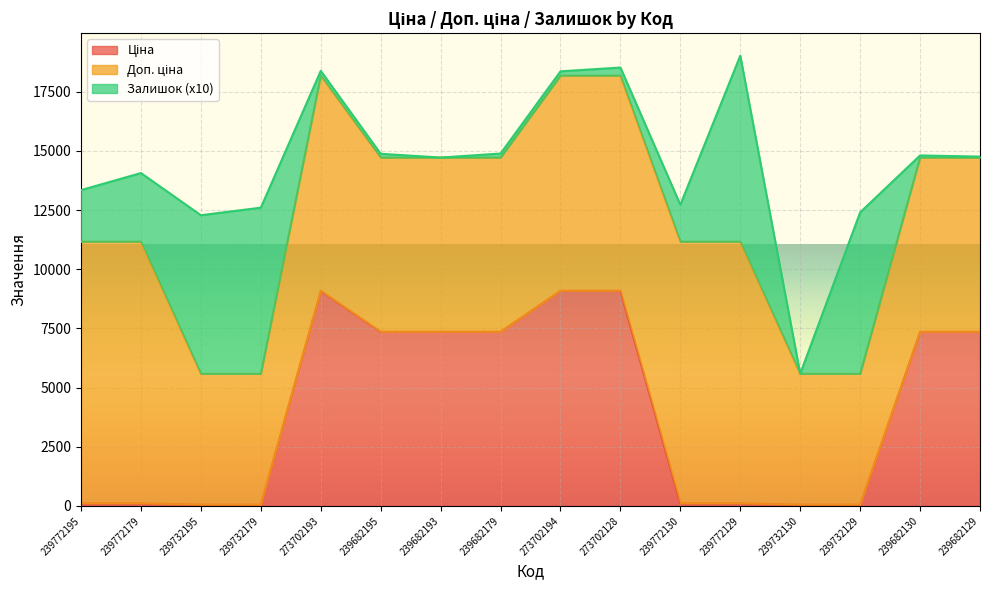

What value does the Доп. ціна series have at 239682179?

7360.2